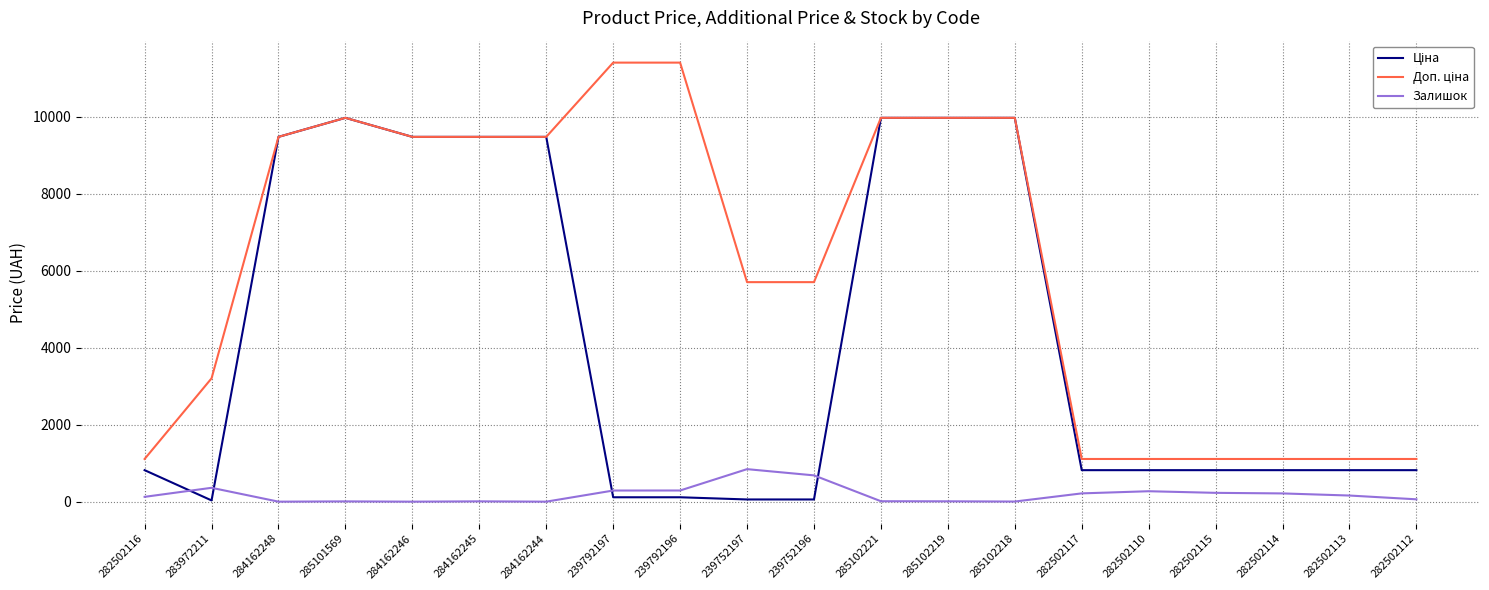

What is the greatest value displayed?

11410.0